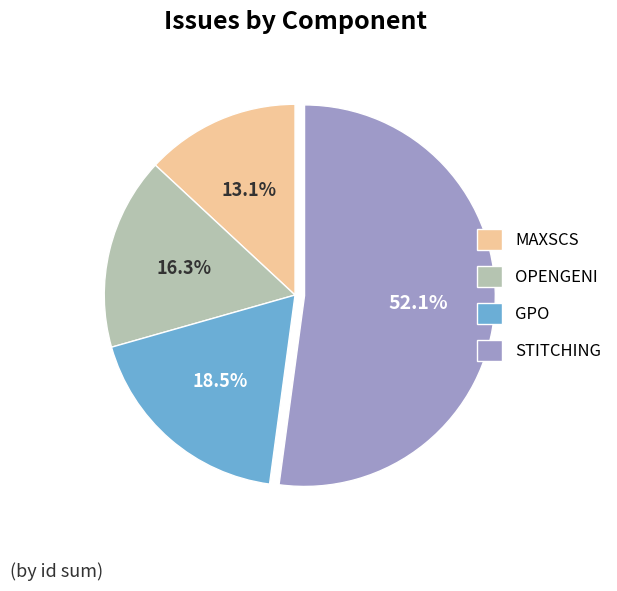

To the nearest percent, what is the average slice percentage?

25%